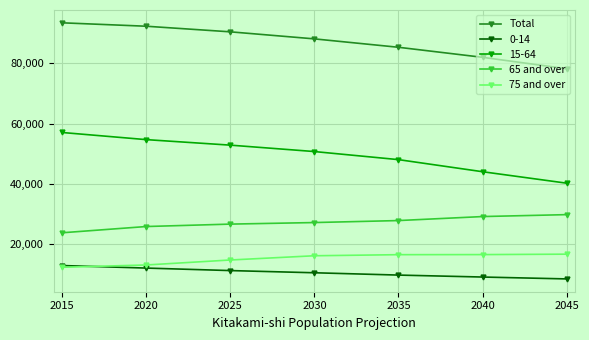

What are all the series names shown in the legend?

Total, 0-14, 15-64, 65 and over, 75 and over